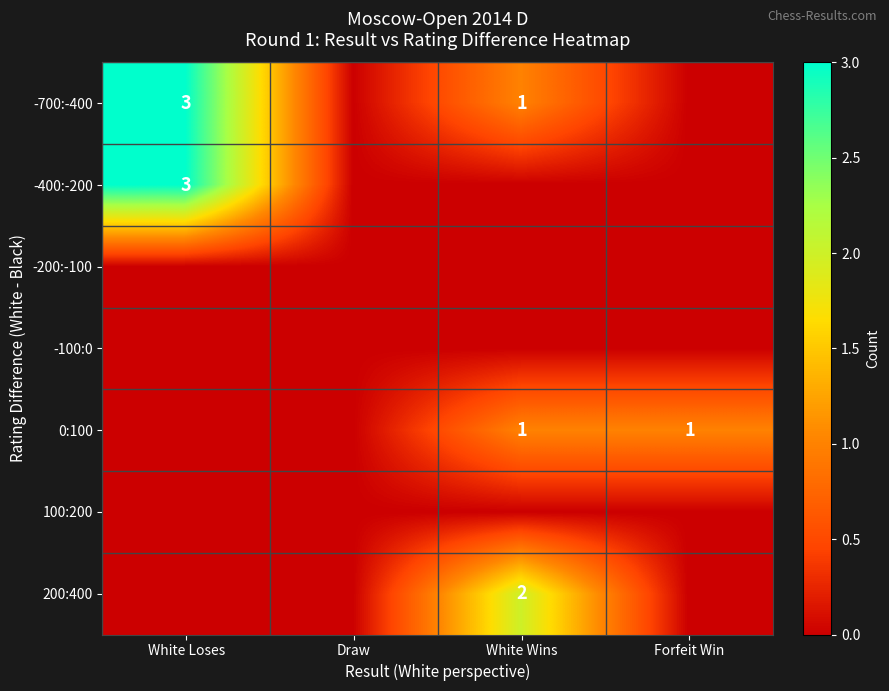

Is it true that -700:-400 equals 3 at White Loses?

True